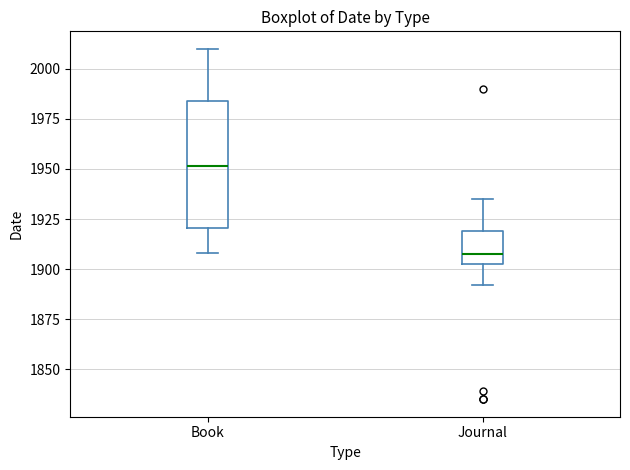

Reading left to right, transcribe this box plot: for each box, give where its median line is, the range the box spans, and where its two whiskers end, as read against the y-axis. The values are not printed on the chart, so give them approximately, as read against the axis.

Book: median 1950, box 1920 to 1985, whiskers 1910 to 2010
Journal: median 1910, box 1905 to 1920, whiskers 1890 to 1935